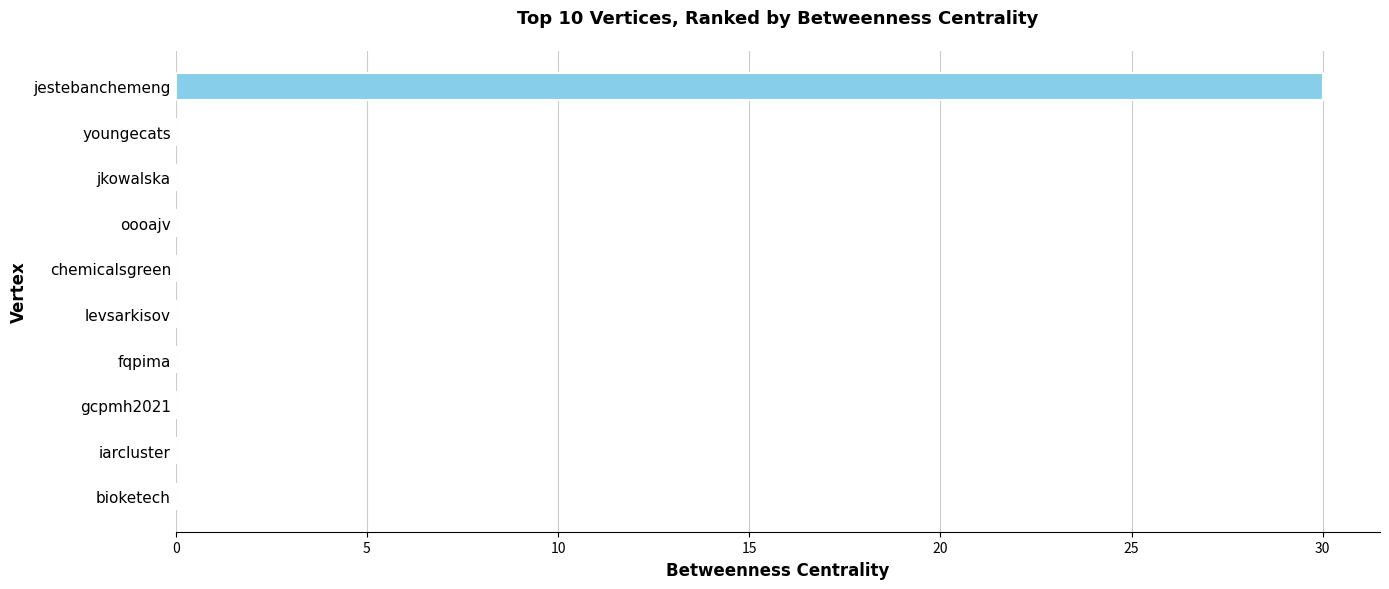

Reading top to bottom, list all the values displayed in this chart.

jestebanchemeng=30	youngecats=0	jkowalska=0	oooajv=0	chemicalsgreen=0	levsarkisov=0	fqpima=0	gcpmh2021=0	iarcluster=0	bioketech=0